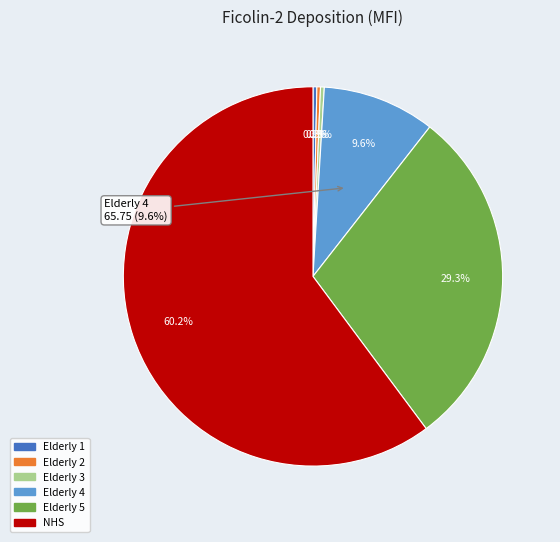

The Elderly 5 slice represents 18% of the pie. True or false?

False